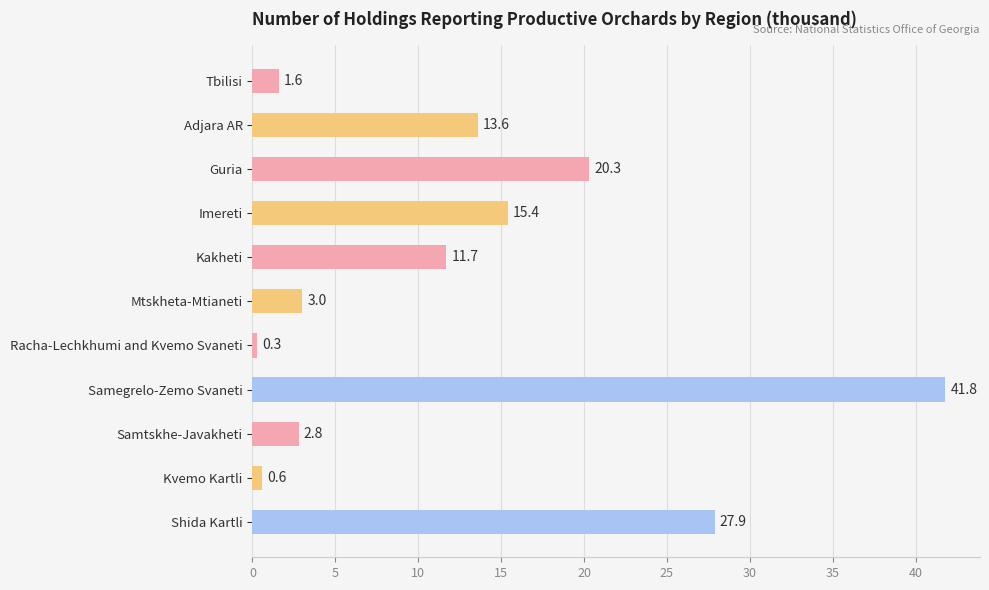

Does the chart contain any negative values?

No